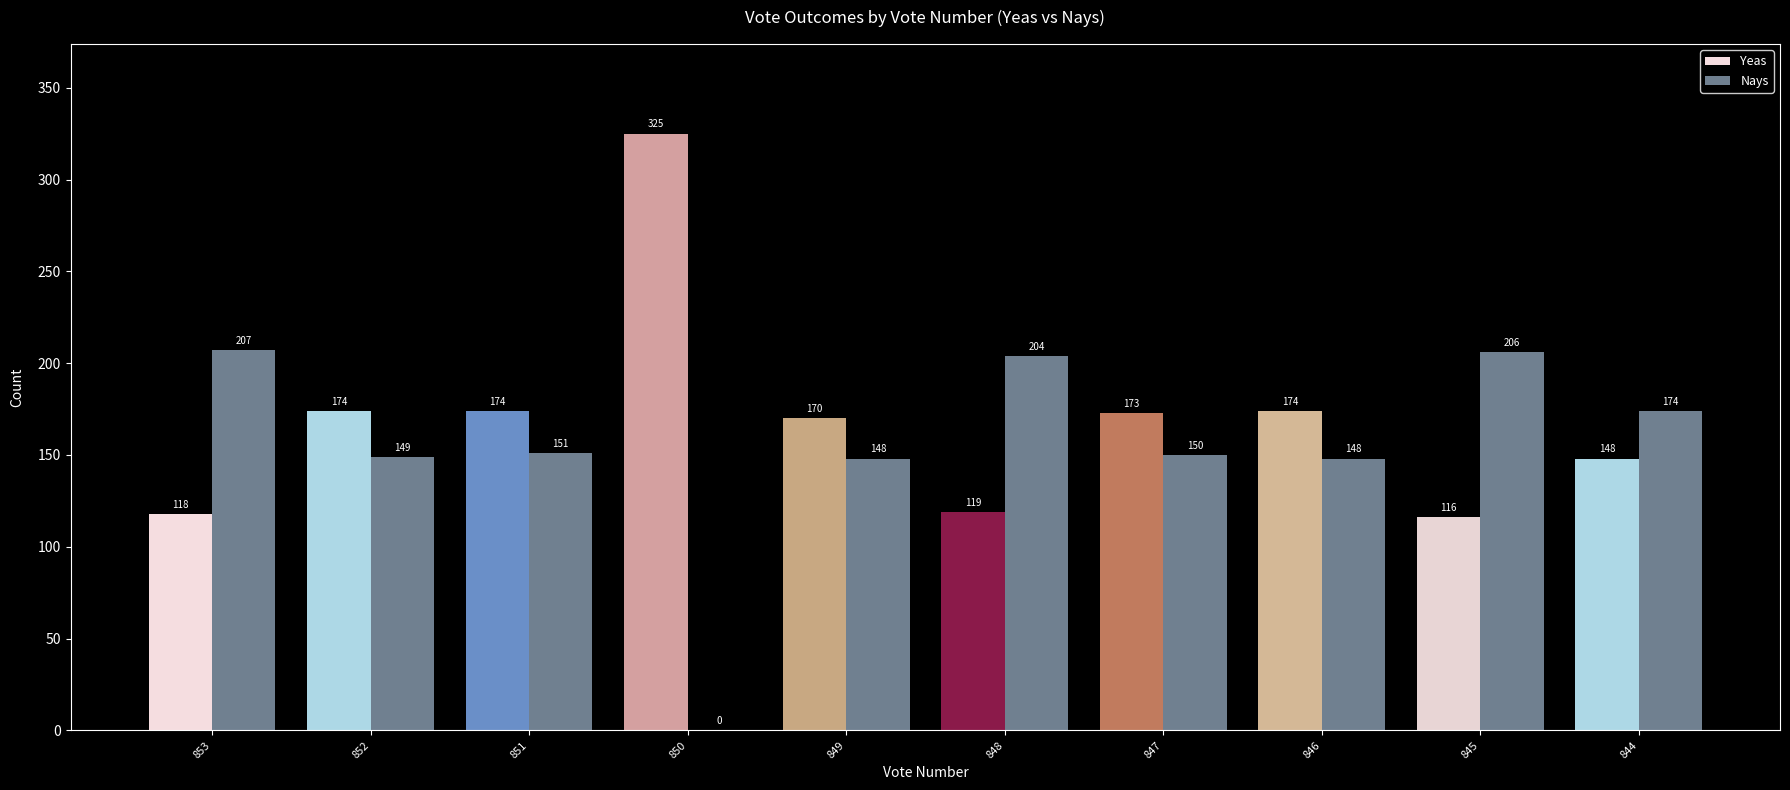

Does the chart contain stacked bars?

No